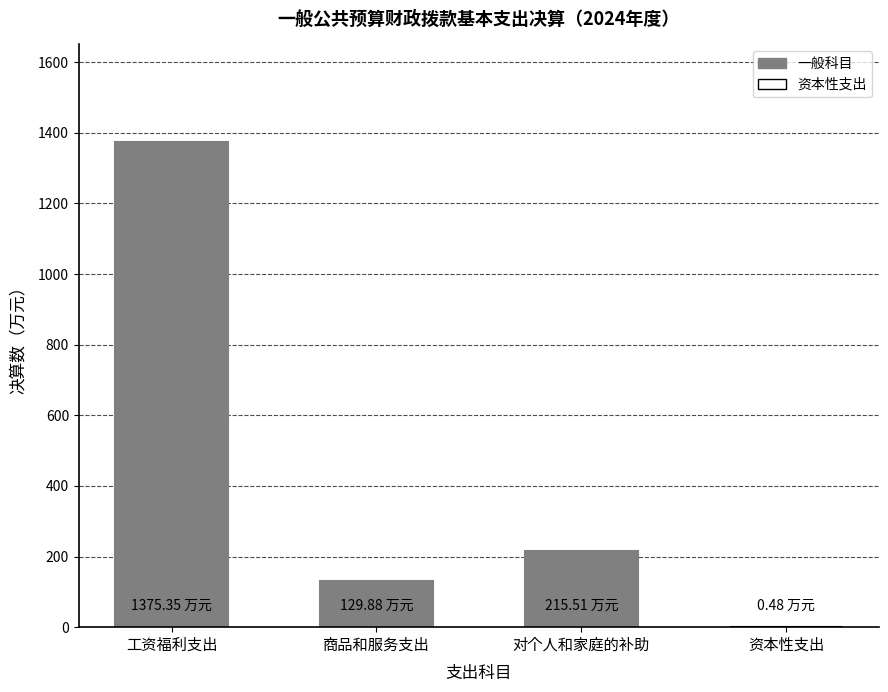

How many categories are shown in the chart?

4